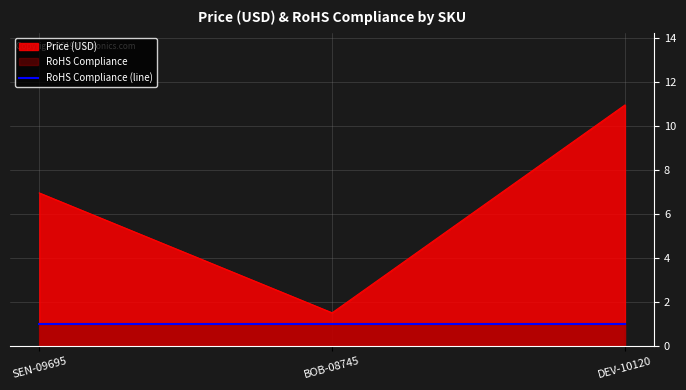

Reading right to left, extract all data points from this chart.

DEV-10120=10.9	BOB-08745=1.5	SEN-09695=7.0